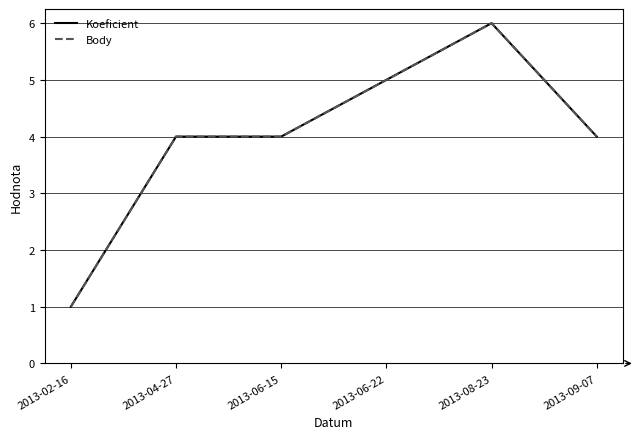

Reading left to right, what are all the values shown in this chart?

Koeficient: 1	4	4	5	6	4
Body: 1	4	4	5	6	4